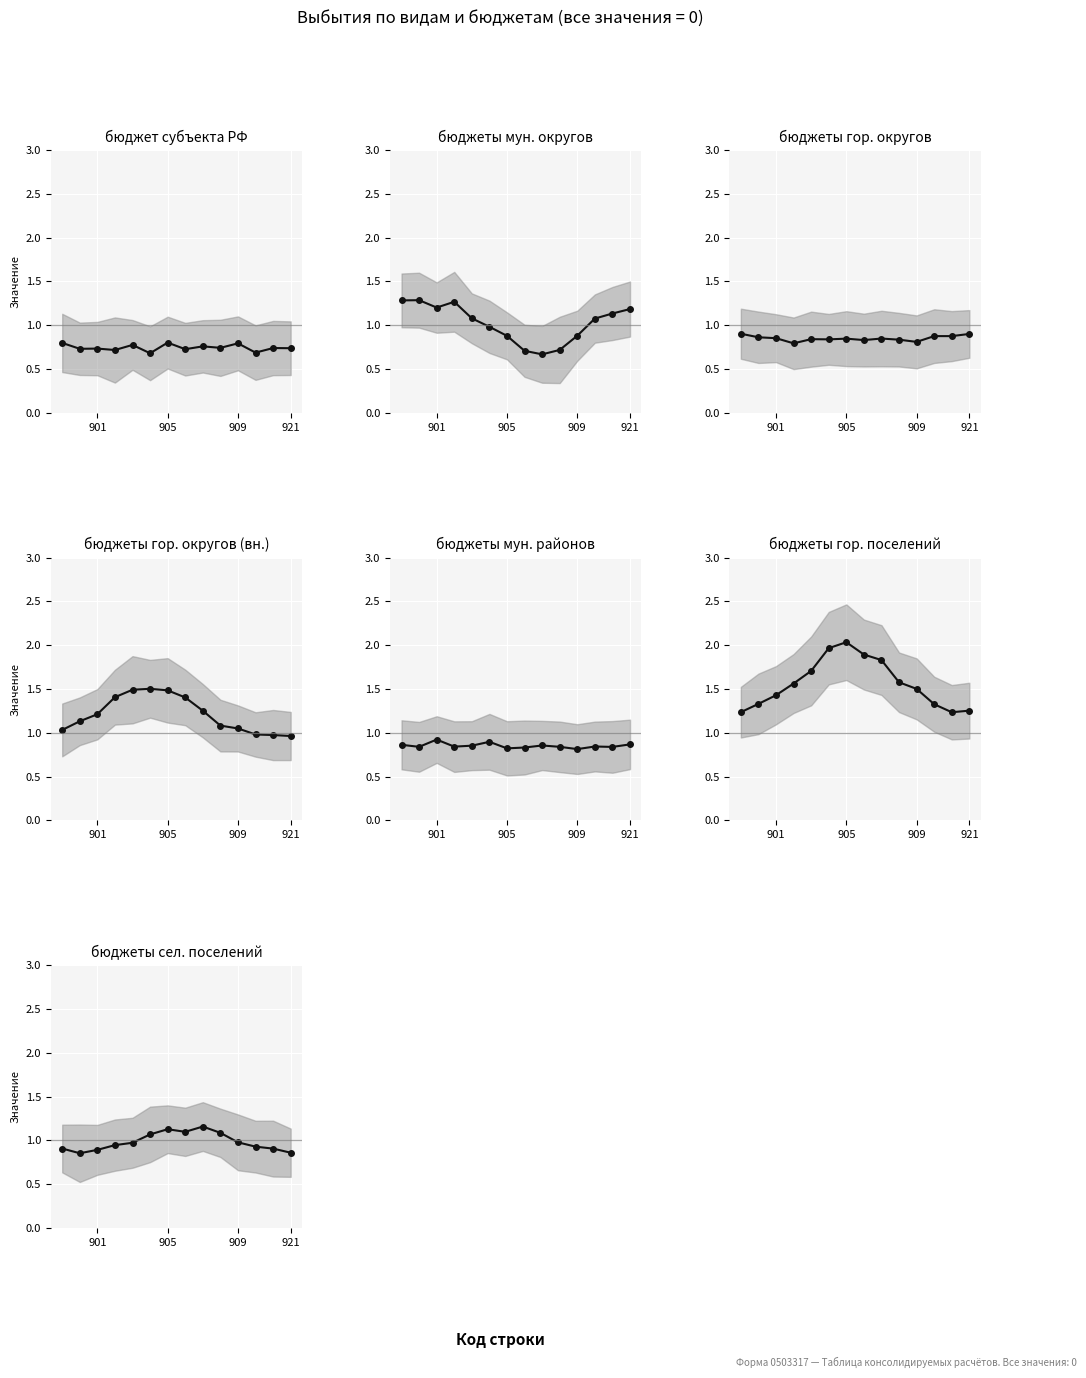

True or false: the data has more than 1 interior local peaks.

True